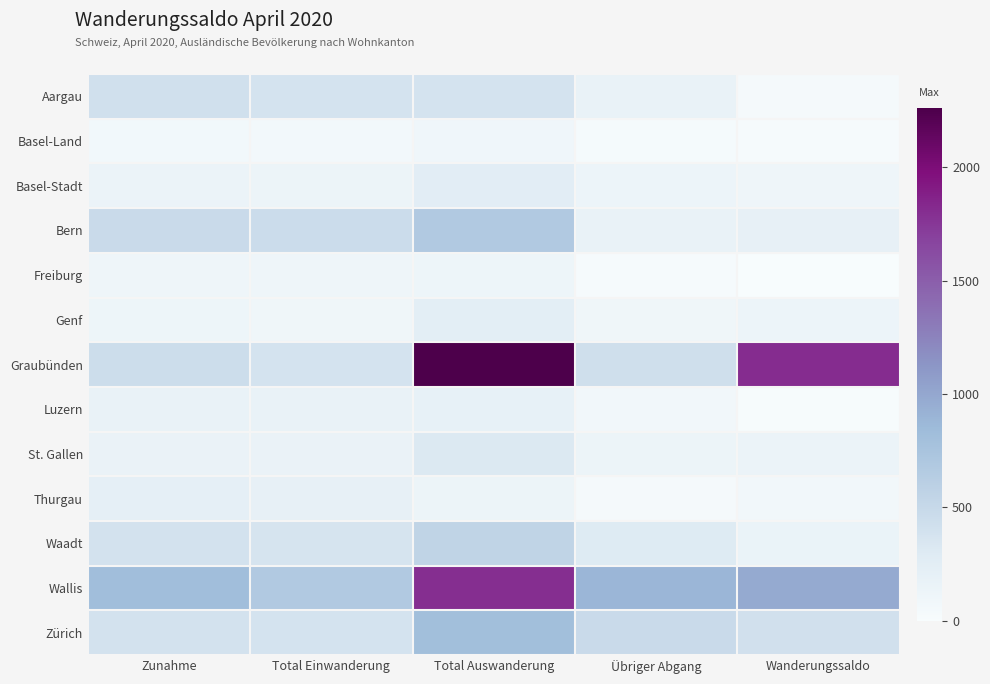

Reading left to right, extract all data points from this chart.

Aargau: Zunahme=419	Total Einwanderung=386	Total Auswanderung=381	Übriger Abgang=169	Wanderungssaldo=38
Basel-Land: Zunahme=68	Total Einwanderung=61	Total Auswanderung=92	Übriger Abgang=28	Wanderungssaldo=24
Basel-Stadt: Zunahme=145	Total Einwanderung=140	Total Auswanderung=253	Übriger Abgang=131	Wanderungssaldo=108
Bern: Zunahme=484	Total Einwanderung=462	Total Auswanderung=680	Übriger Abgang=170	Wanderungssaldo=196
Freiburg: Zunahme=114	Total Einwanderung=111	Total Auswanderung=117	Übriger Abgang=25	Wanderungssaldo=3
Genf: Zunahme=119	Total Einwanderung=98	Total Auswanderung=243	Übriger Abgang=102	Wanderungssaldo=124
Graubünden: Zunahme=453	Total Einwanderung=387	Total Auswanderung=2259	Übriger Abgang=426	Wanderungssaldo=1806
Luzern: Zunahme=176	Total Einwanderung=169	Total Auswanderung=190	Übriger Abgang=79	Wanderungssaldo=14
St. Gallen: Zunahme=164	Total Einwanderung=161	Total Auswanderung=309	Übriger Abgang=133	Wanderungssaldo=145
Thurgau: Zunahme=212	Total Einwanderung=201	Total Auswanderung=140	Übriger Abgang=37	Wanderungssaldo=72
Waadt: Zunahme=393	Total Einwanderung=363	Total Auswanderung=550	Übriger Abgang=294	Wanderungssaldo=157
Wallis: Zunahme=816	Total Einwanderung=681	Total Auswanderung=1792	Übriger Abgang=889	Wanderungssaldo=976
Zürich: Zunahme=394	Total Einwanderung=383	Total Auswanderung=804	Übriger Abgang=477	Wanderungssaldo=410